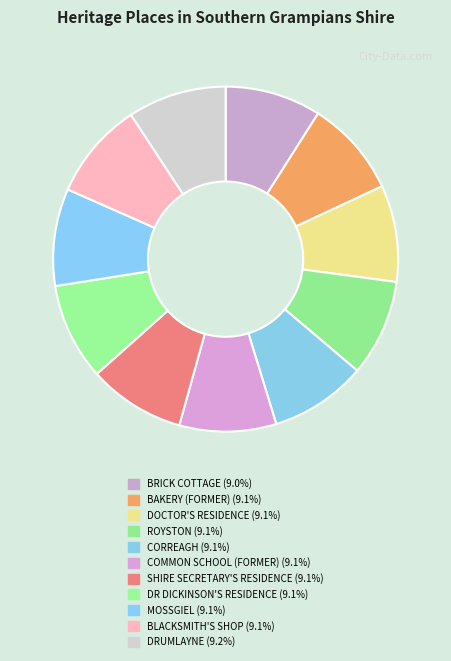

Rank the categories by value from lowest to highest.

BRICK COTTAGE, BAKERY (FORMER), DOCTOR'S RESIDENCE, ROYSTON, CORREAGH, COMMON SCHOOL (FORMER), SHIRE SECRETARY'S RESIDENCE (FORMER), DR DICKINSON'S RESIDENCE (FORMER), MOSSGIEL, BLACKSMITH'S SHOP (FORMER), DRUMLAYNE